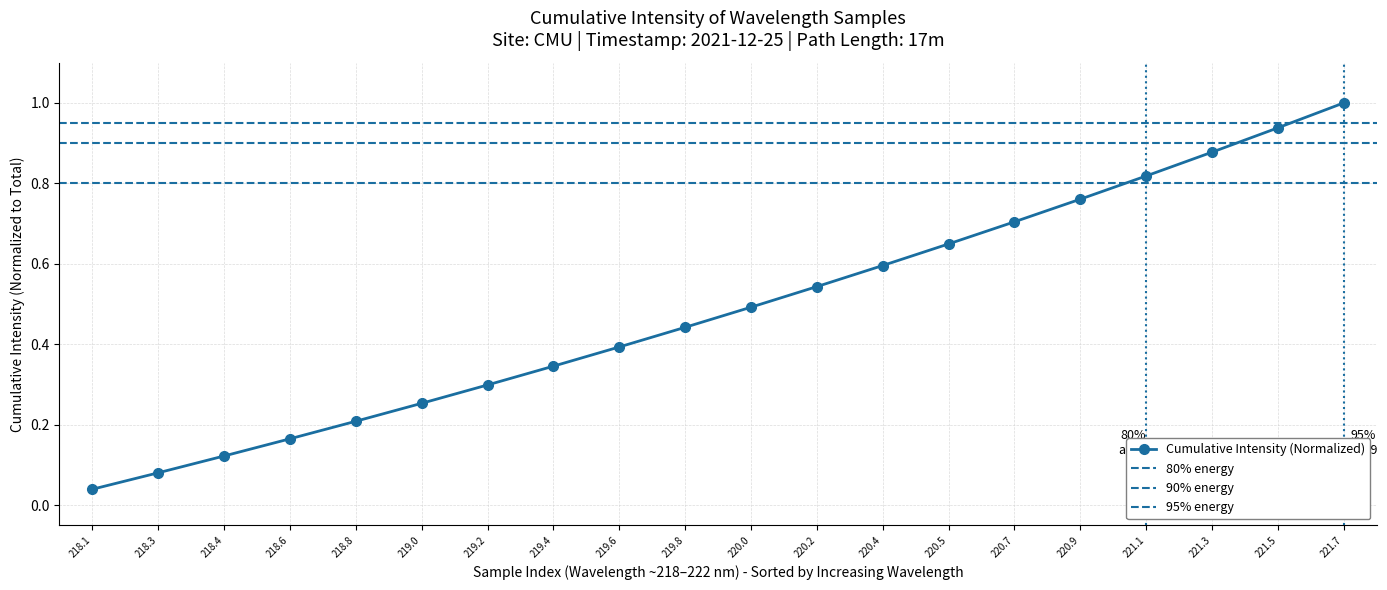

The chart shows a value of 0.2 at 221.7. True or false?

False